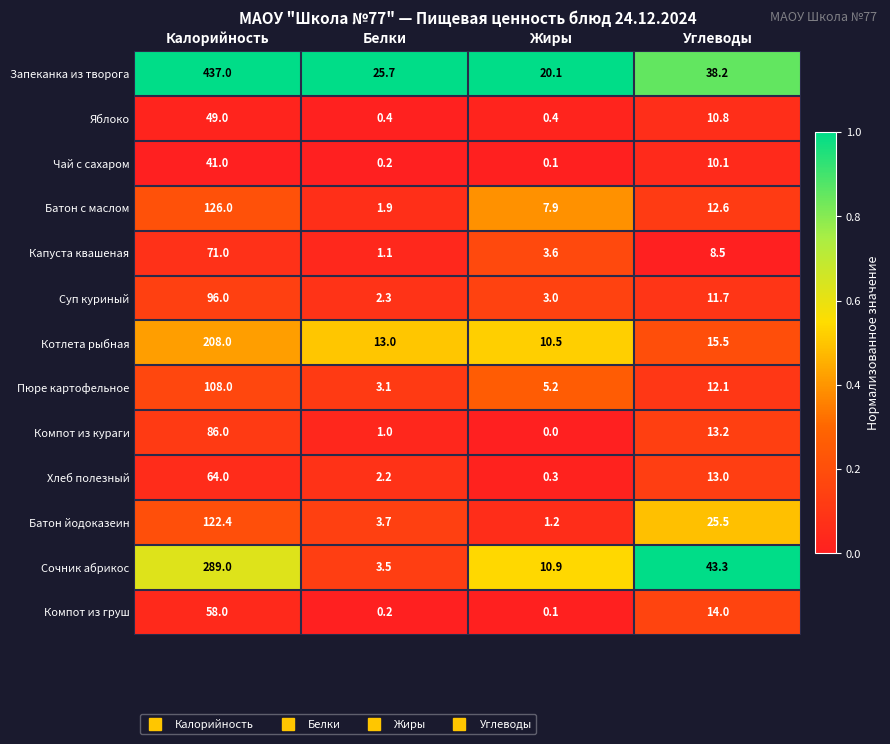

What is the difference between the highest and lowest values at Углеводы?

34.8